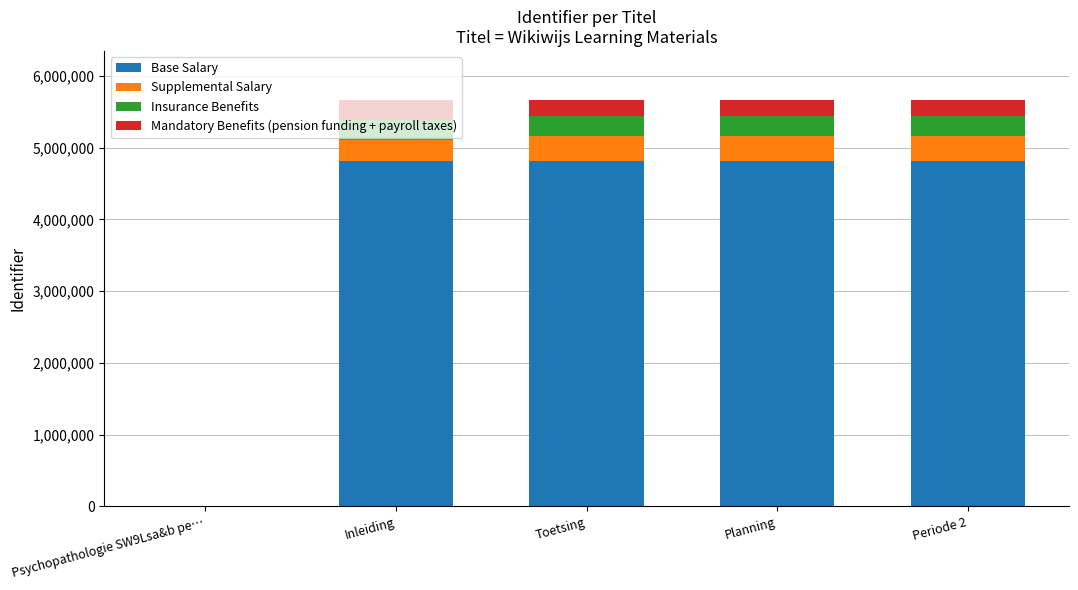

What is the highest value of the Base Salary series?

4816560